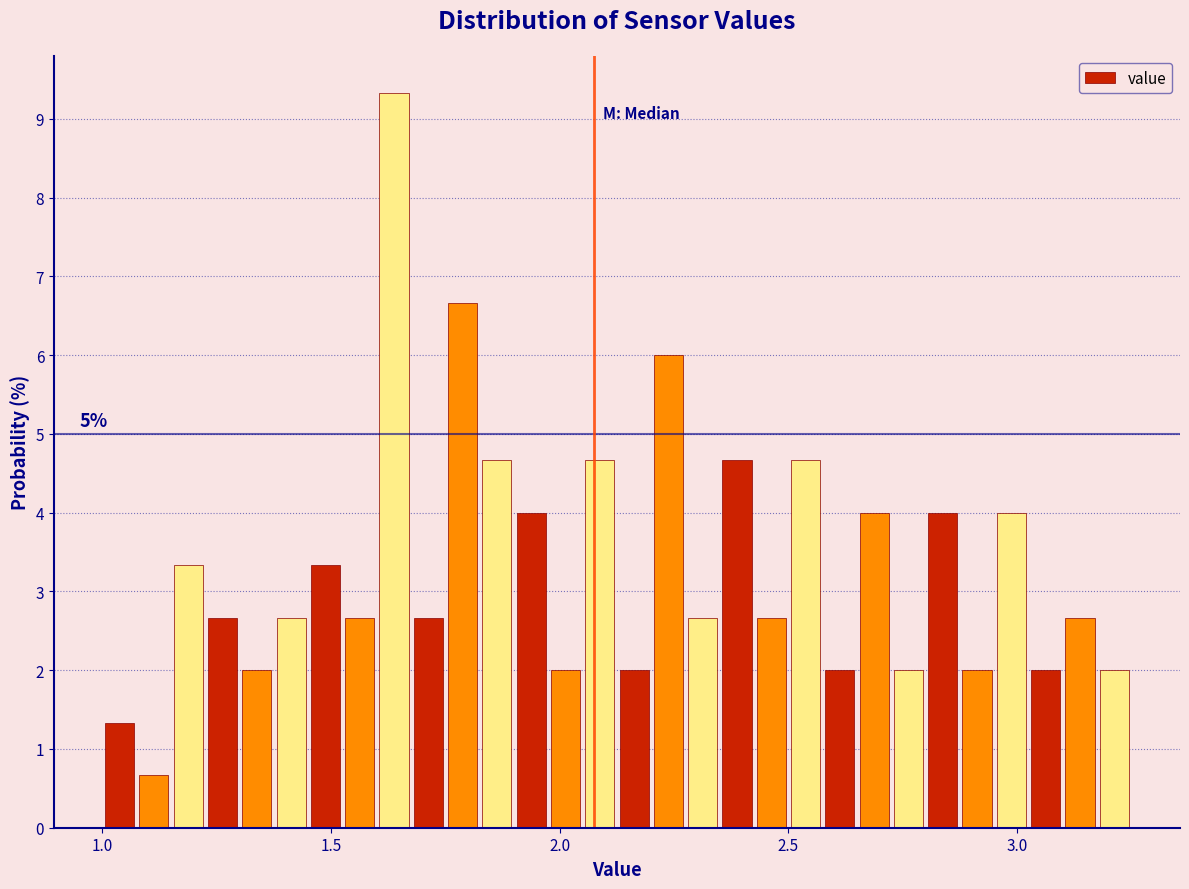

Read against the x-axis, roughly where is the centre of the tallest bar?

1.65